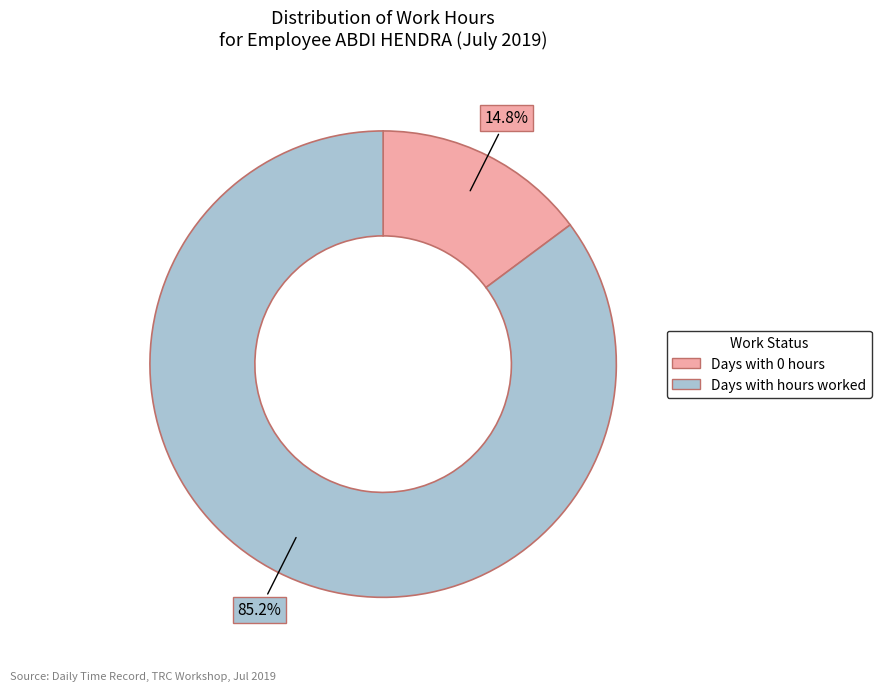

How much of the chart is everything except Days with hours worked?

14.8%